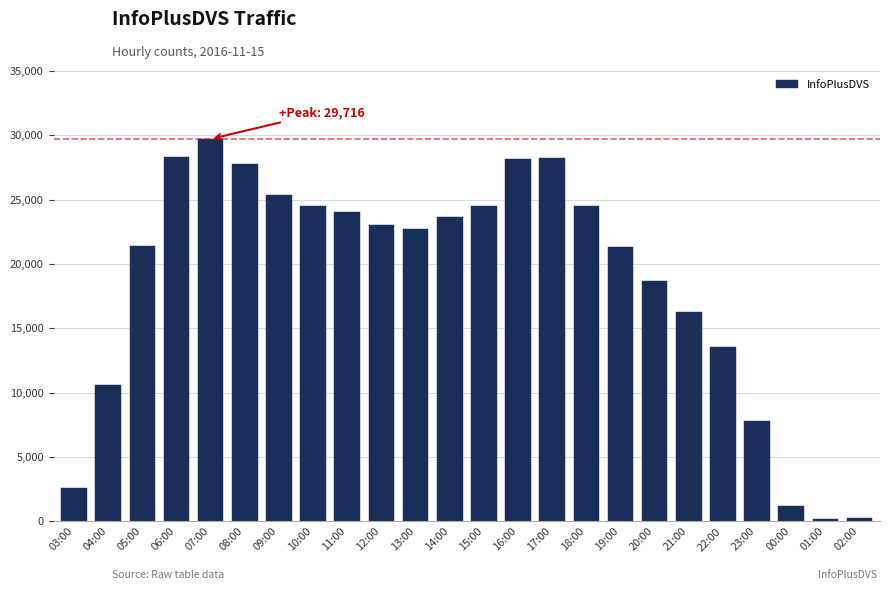

Which category has the highest value across all series?

07:00